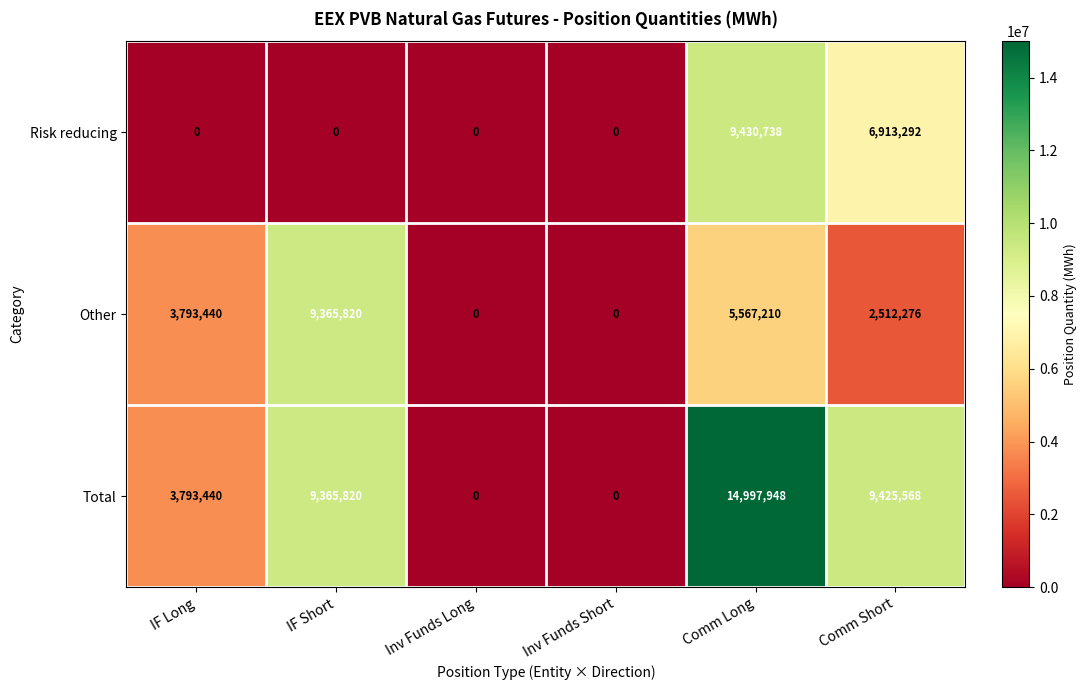

What is the total value across all series at IF Long?

7586880